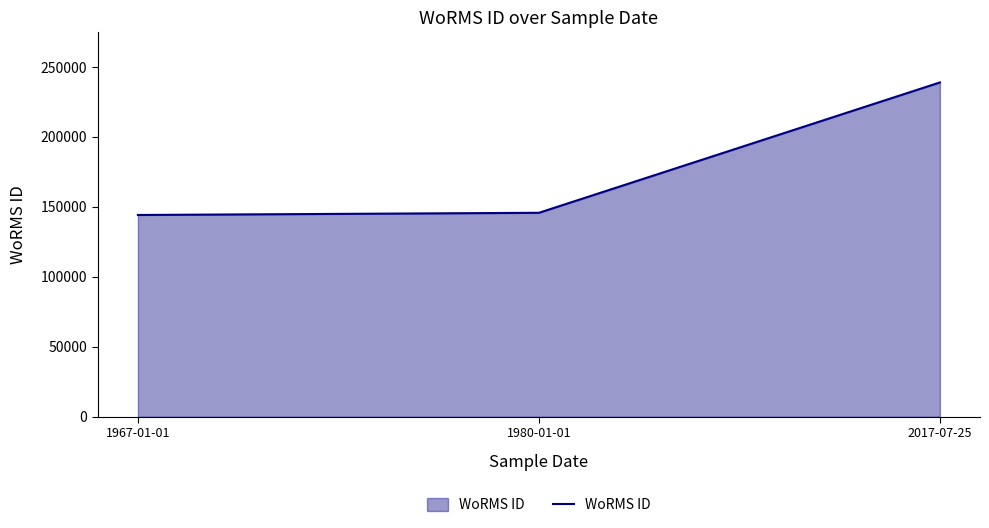

What is the difference between the values at 2017-07-25 and 1980-01-01?

93181